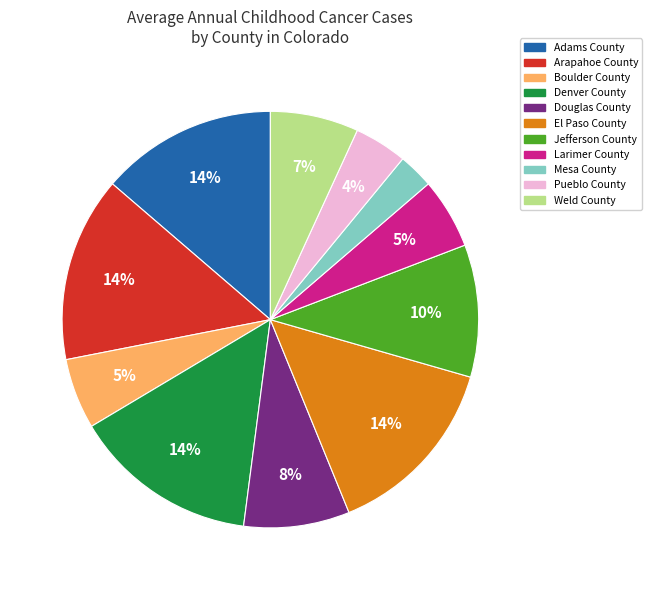

Between Denver County and Jefferson County, which is larger?

Denver County